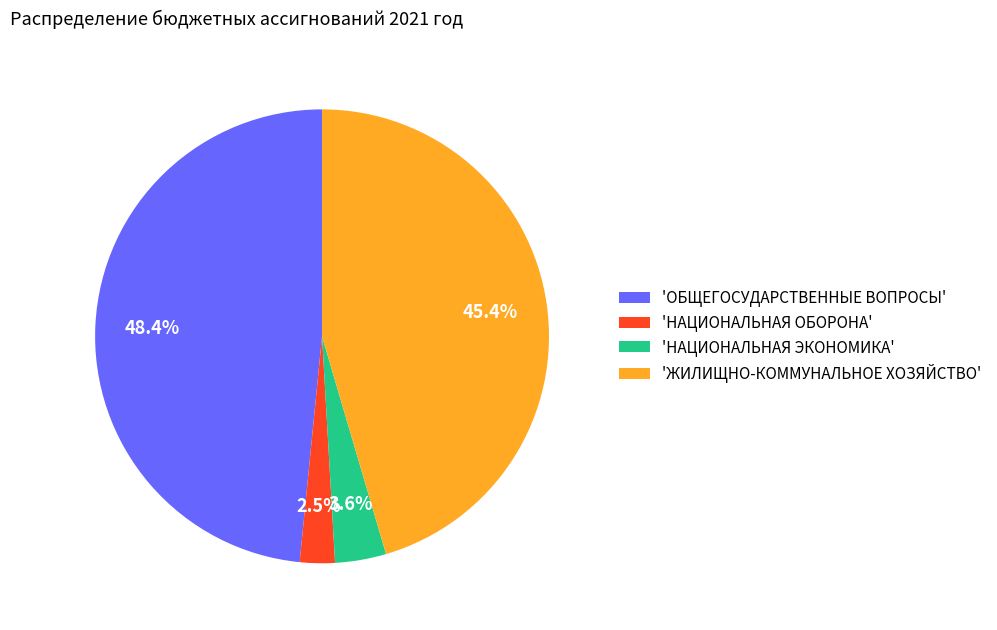

Between 'НАЦИОНАЛЬНАЯ ОБОРОНА' and 'НАЦИОНАЛЬНАЯ ЭКОНОМИКА', which is larger?

'НАЦИОНАЛЬНАЯ ЭКОНОМИКА'